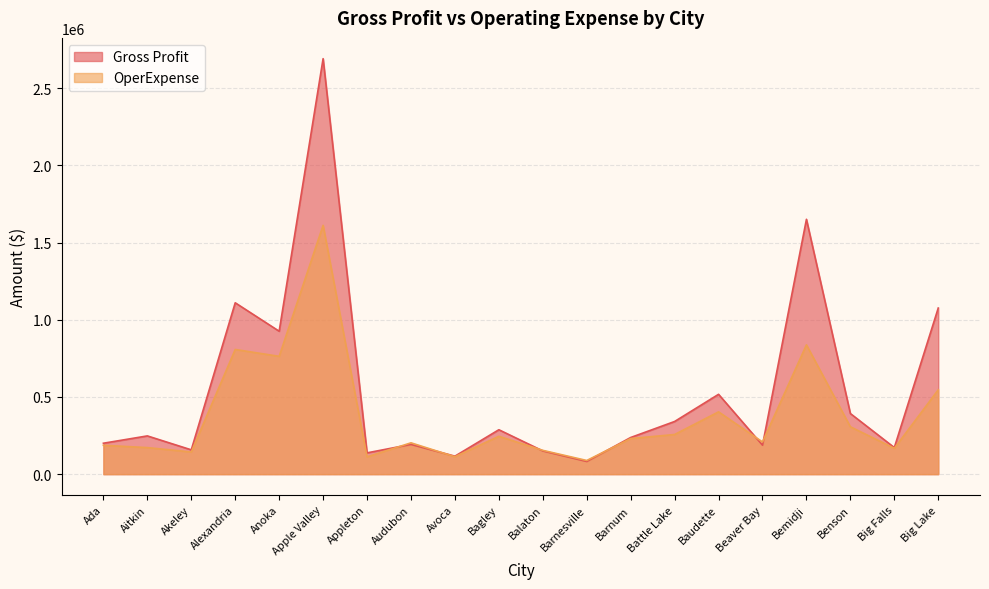

Rank the categories by Gross Profit value from lowest to highest.

Barnesville, Avoca, Appleton, Balaton, Akeley, Big Falls, Beaver Bay, Audubon, Ada, Barnum, Aitkin, Bagley, Battle Lake, Benson, Baudette, Anoka, Big Lake, Alexandria, Bemidji, Apple Valley